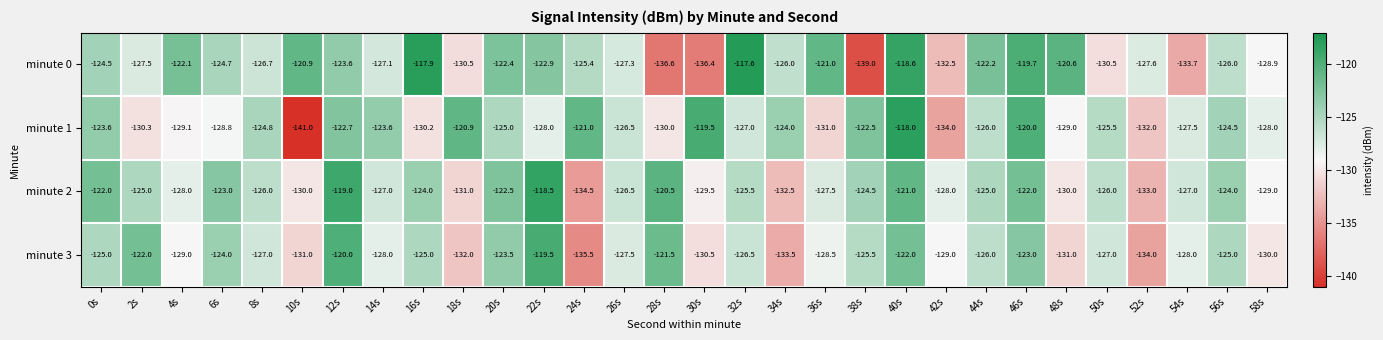

What is the sum of the minute 0 values at 32s and 2s?

-245.1